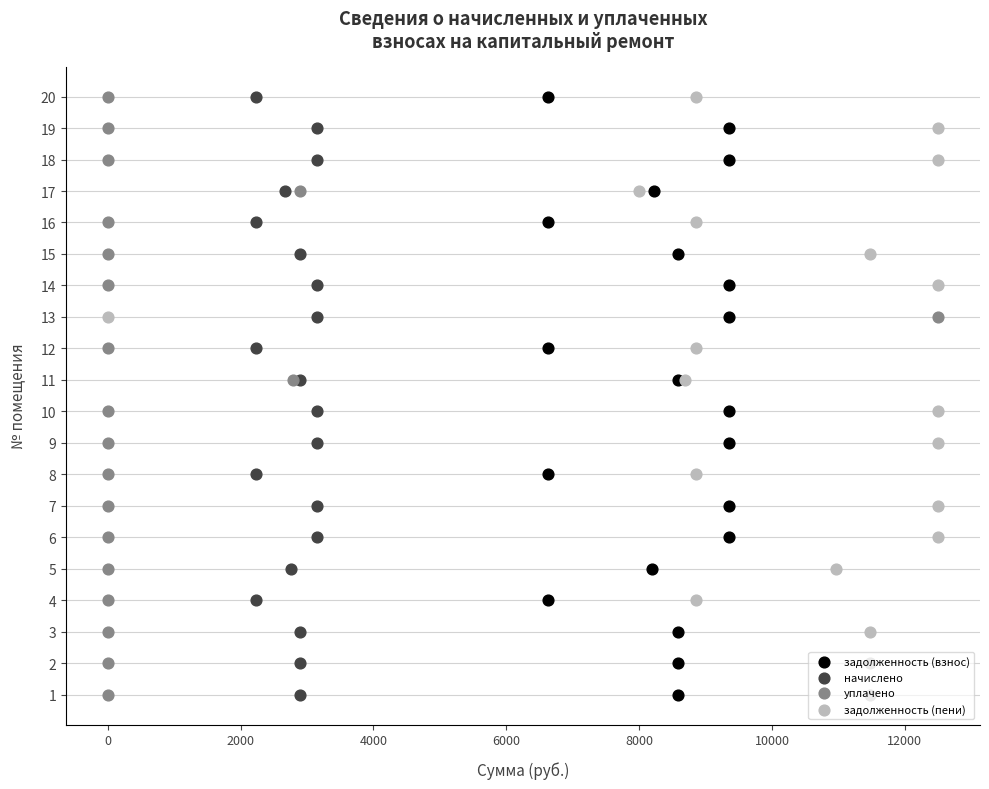

Which series has the largest Y range (max minus min)?

задолженность (взнос)